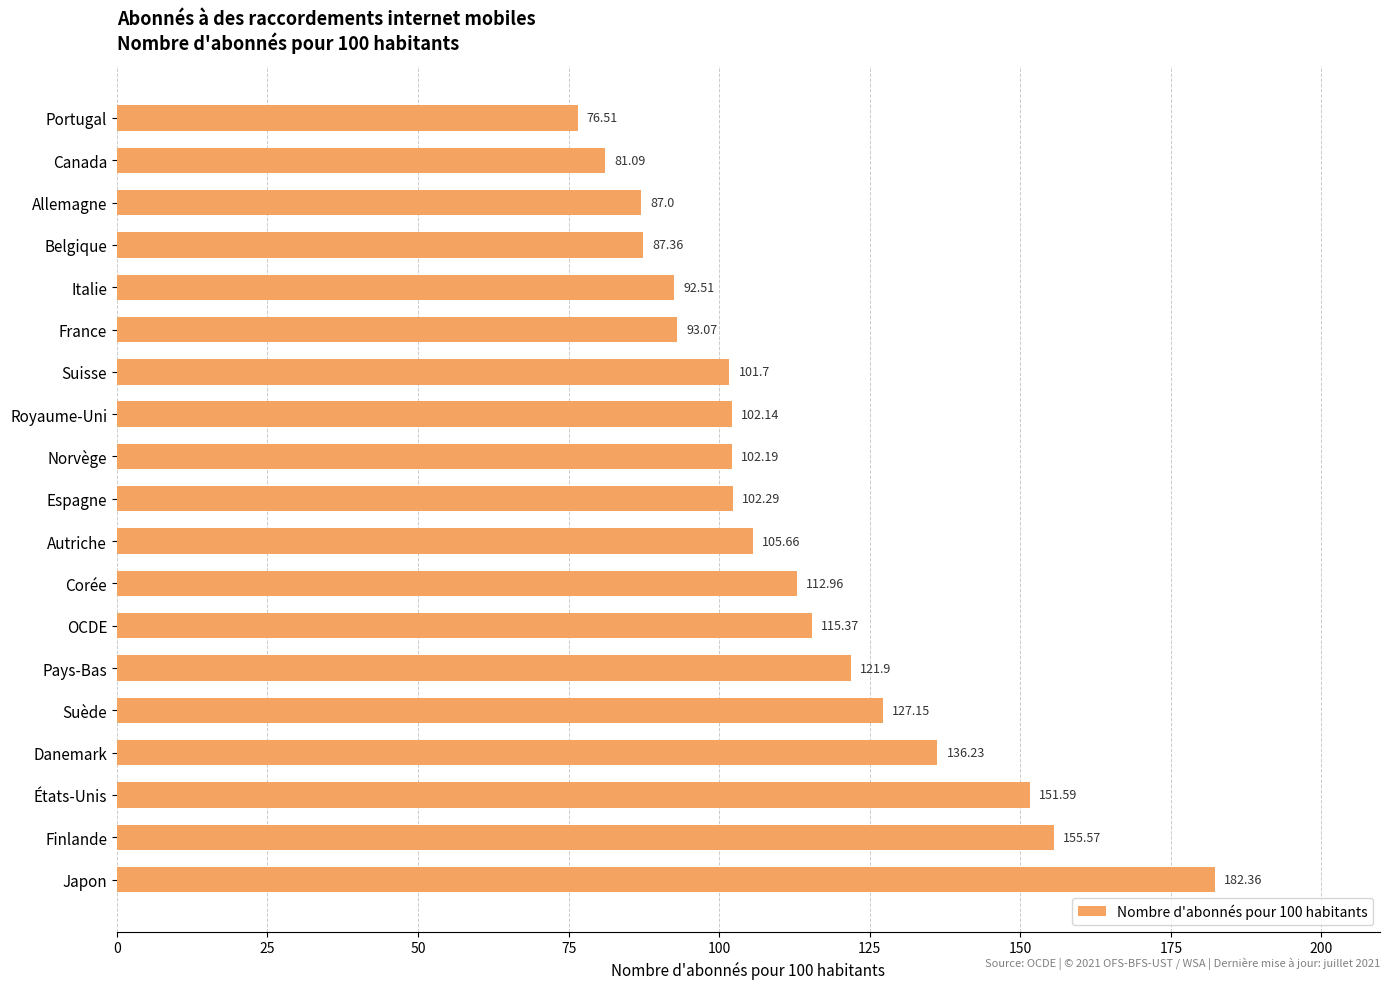

Rank the categories by value from highest to lowest.

Japon, Finlande, États-Unis, Danemark, Suède, Pays-Bas, OCDE, Corée, Autriche, Espagne, Norvège, Royaume-Uni, Suisse, France, Italie, Belgique, Allemagne, Canada, Portugal